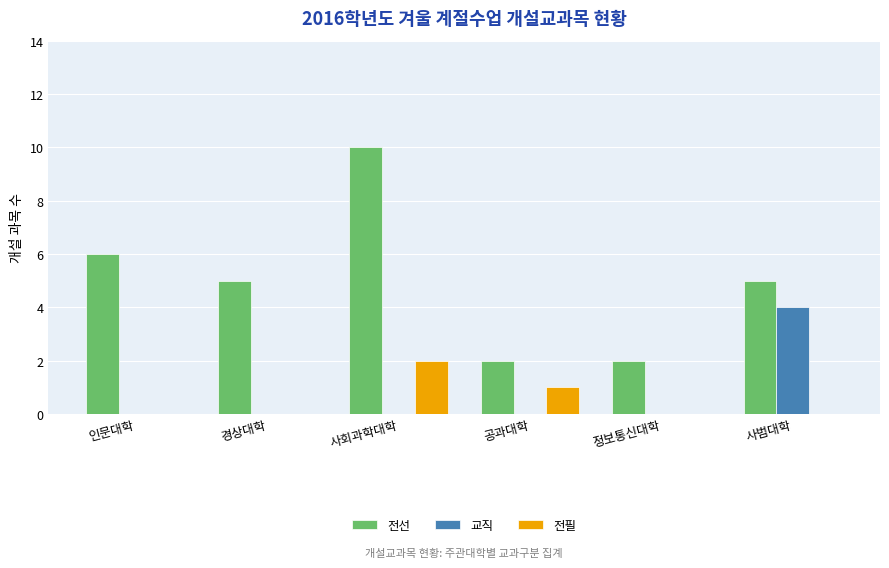

The 교직 series shows -1 at 인문대학. True or false?

False